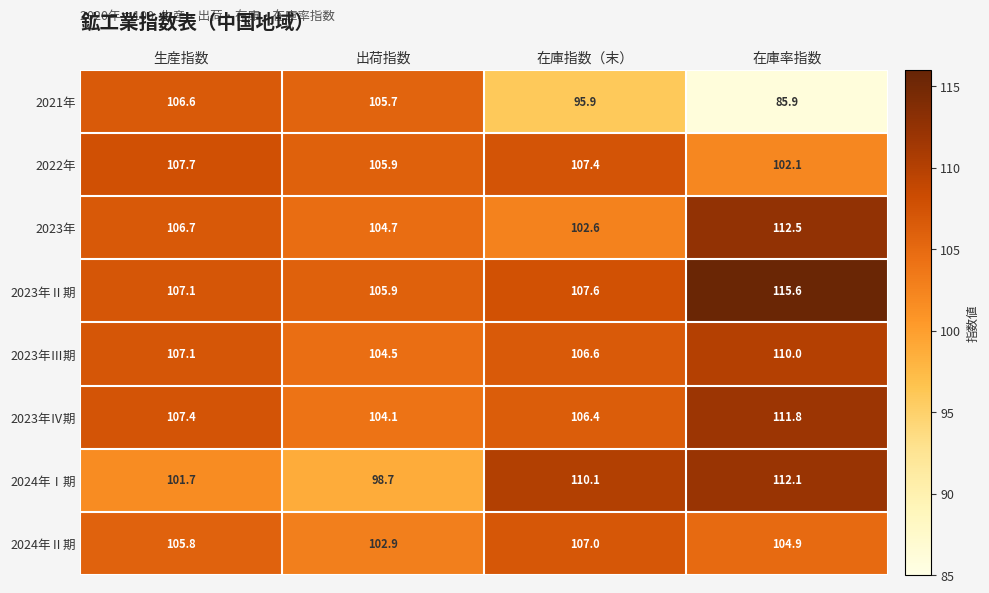

List the labels in order of 2023年Ⅱ期 value, largest first.

在庫率指数, 在庫指数（末）, 生産指数, 出荷指数